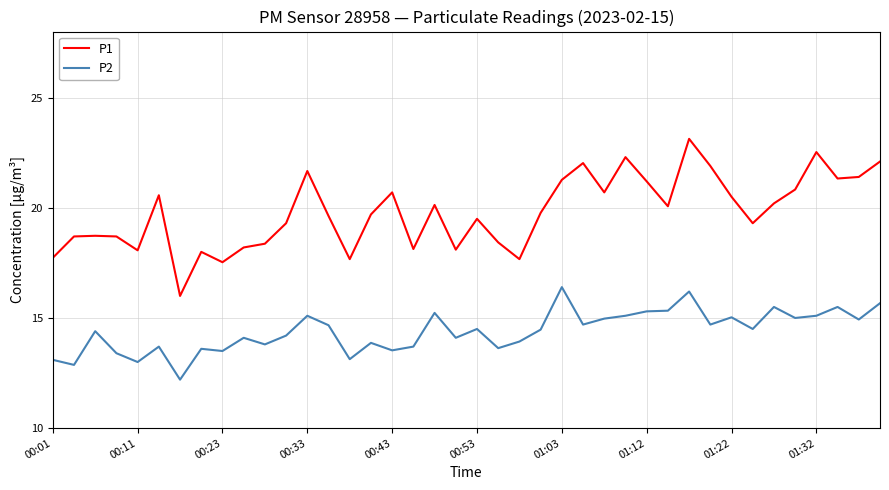

Rank the series by their maximum value, from lowest to highest.

P2, P1